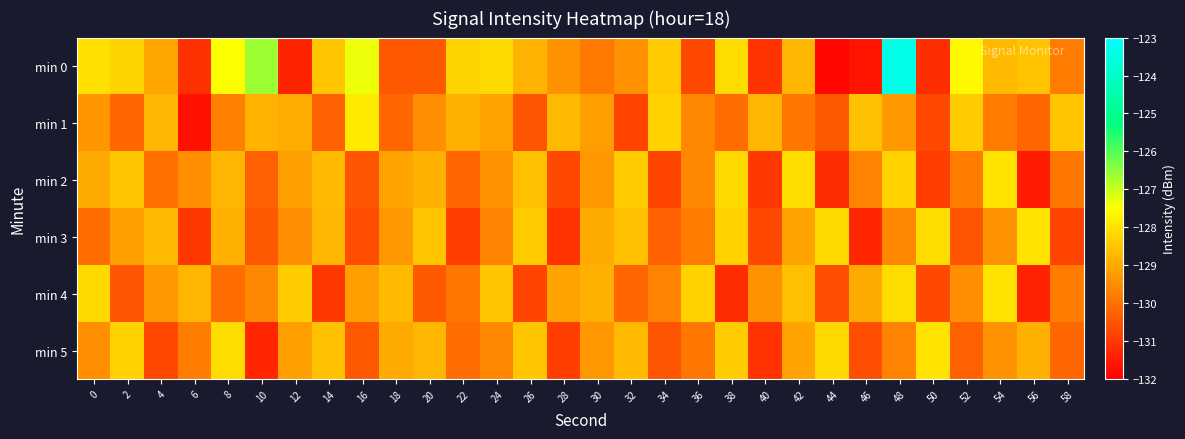

Reading right to left, list all the values displayed in this chart.

min 0: 58=-129.8	56=-128.5	54=-128.7	52=-127.6	50=-131.2	48=-123.4	46=-131.6	44=-131.9	42=-128.8	40=-131.1	38=-128.1	36=-130.7	34=-128.4	32=-129.5	30=-129.8	28=-129.4	26=-128.8	24=-128.2	22=-128.2	20=-130.4	18=-130.4	16=-127.4	14=-128.5	12=-131.3	10=-126.6	8=-127.5	6=-131.1	4=-129.1	2=-128.3	0=-128.1
min 1: 58=-128.5	56=-130.2	54=-129.8	52=-128.4	50=-130.7	48=-129.3	46=-128.6	44=-130.4	42=-129.9	40=-128.8	38=-130.1	36=-129.6	34=-128.3	32=-130.8	30=-129.2	28=-128.7	26=-130.5	24=-129.1	22=-128.9	20=-129.5	18=-130.2	16=-127.9	14=-130.3	12=-129.0	10=-128.8	8=-129.7	6=-131.7	4=-128.8	2=-130.2	0=-129.3
min 2: 58=-129.9	56=-131.5	54=-128.0	52=-129.8	50=-130.9	48=-128.3	46=-129.7	44=-131.2	42=-128.1	40=-131.0	38=-128.2	36=-129.6	34=-130.8	32=-128.4	30=-129.3	28=-130.7	26=-128.6	24=-129.4	22=-130.2	20=-128.9	18=-129.1	16=-130.5	14=-128.7	12=-129.2	10=-130.3	8=-128.8	6=-129.5	4=-130.0	2=-128.5	0=-129.0
min 3: 58=-130.8	56=-128.0	54=-129.4	52=-130.5	50=-128.1	48=-129.6	46=-131.3	44=-128.2	42=-129.1	40=-130.7	38=-128.3	36=-129.8	34=-130.3	32=-128.6	30=-129.0	28=-131.1	26=-128.4	24=-129.7	22=-130.9	20=-128.5	18=-129.3	16=-130.6	14=-128.8	12=-129.5	10=-130.4	8=-128.9	6=-131.0	4=-128.7	2=-129.2	0=-130.1
min 4: 58=-129.8	56=-131.4	54=-128.0	52=-129.5	50=-130.7	48=-128.1	46=-129.0	44=-130.6	42=-128.6	40=-129.4	38=-131.2	36=-128.3	34=-129.7	32=-130.2	30=-128.9	28=-129.1	26=-130.8	24=-128.5	22=-129.9	20=-130.4	18=-128.7	16=-129.2	14=-131.0	12=-128.4	10=-129.6	8=-130.1	6=-128.8	4=-129.3	2=-130.5	0=-128.2
min 5: 58=-130.2	56=-128.9	54=-129.4	52=-130.3	50=-128.0	48=-129.7	46=-130.6	44=-128.2	42=-129.1	40=-131.1	38=-128.4	36=-129.9	34=-130.5	32=-128.7	30=-129.3	28=-130.9	26=-128.5	24=-129.6	22=-130.1	20=-128.8	18=-129.0	16=-130.4	14=-128.6	12=-129.2	10=-131.3	8=-128.1	6=-129.8	4=-130.7	2=-128.3	0=-129.5